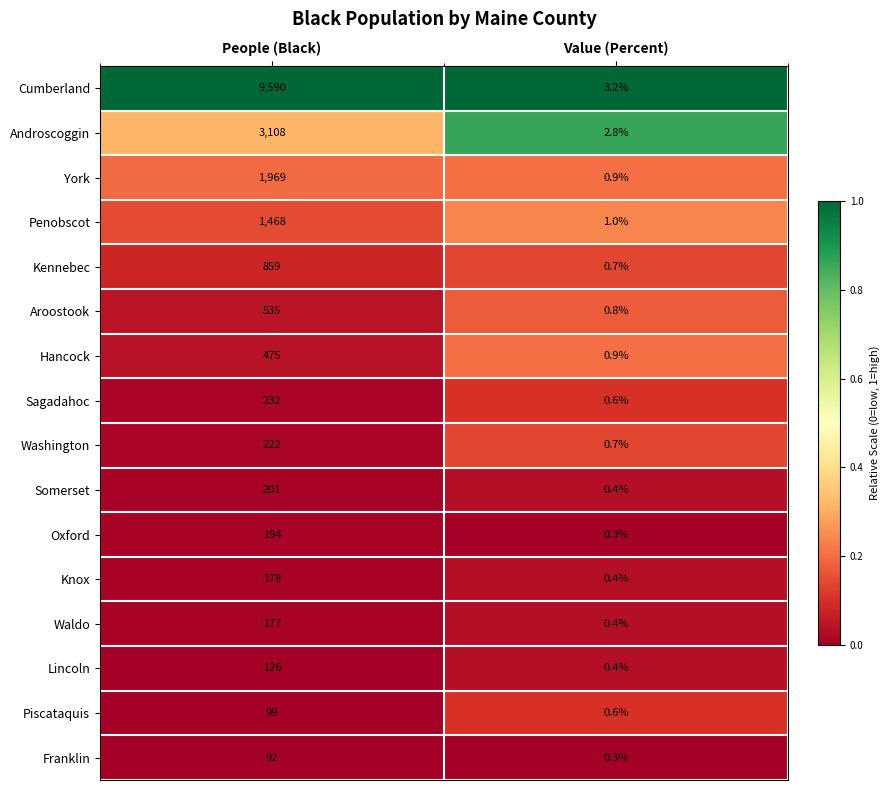

Rank the series by their maximum value, from highest to lowest.

Cumberland, Androscoggin, York, Penobscot, Kennebec, Aroostook, Hancock, Sagadahoc, Washington, Somerset, Oxford, Knox, Waldo, Lincoln, Piscataquis, Franklin